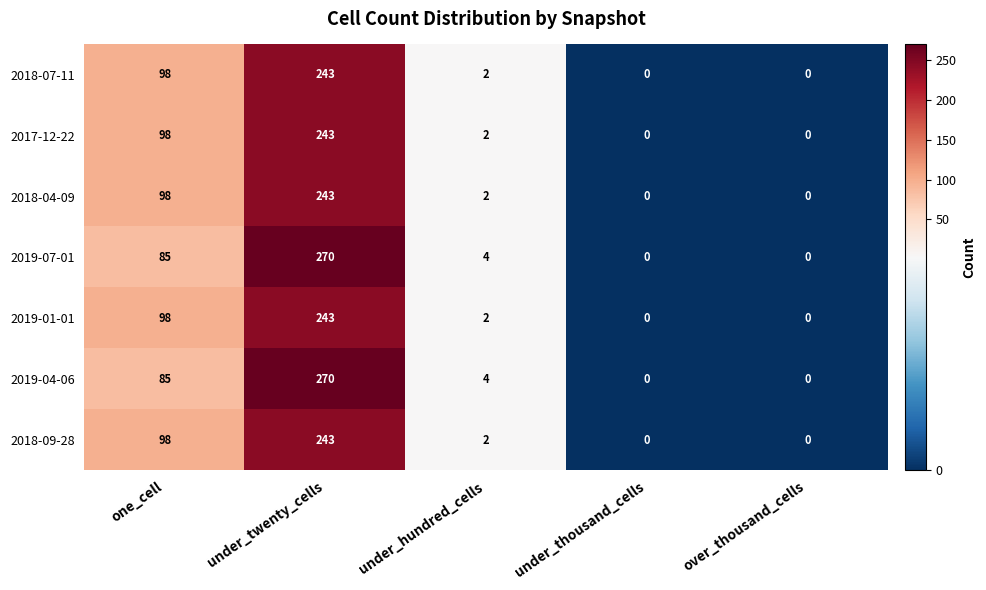

Is the value of 2019-07-01 at under_hundred_cells greater than the value of 2017-12-22 at over_thousand_cells?

Yes